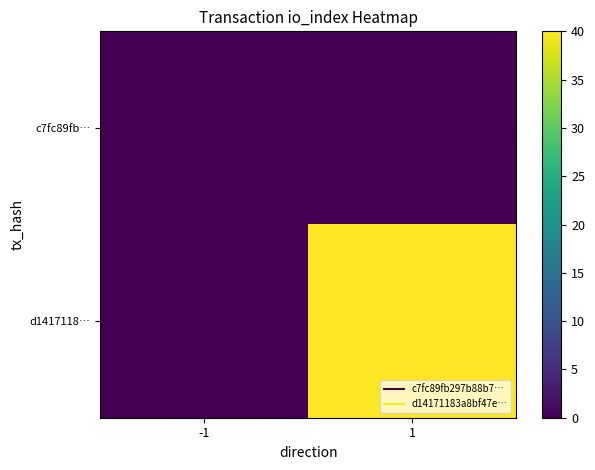

Which series changed the most between -1 and 1?

d1417118…